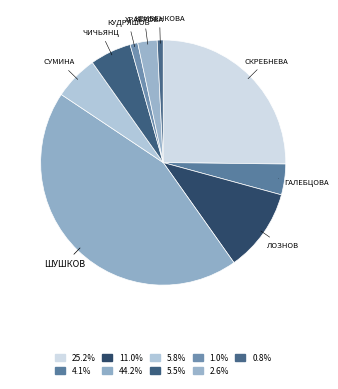

Count the number of slices in the pie.

9